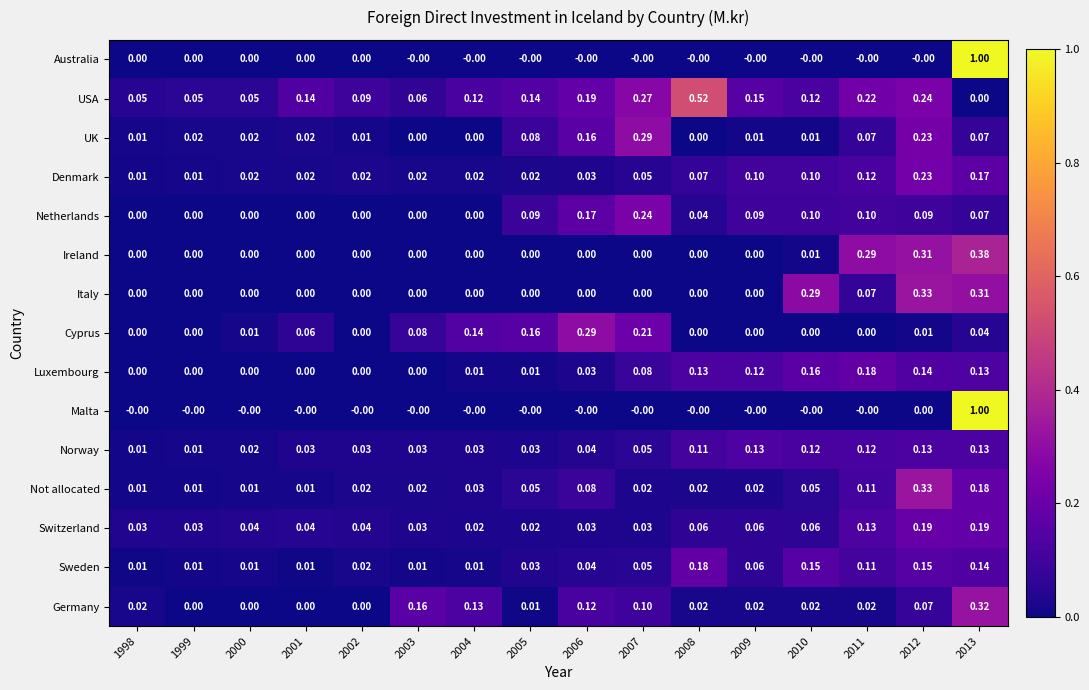

Is the value of Italy at 2011 greater than the value of Sweden at 1998?

Yes